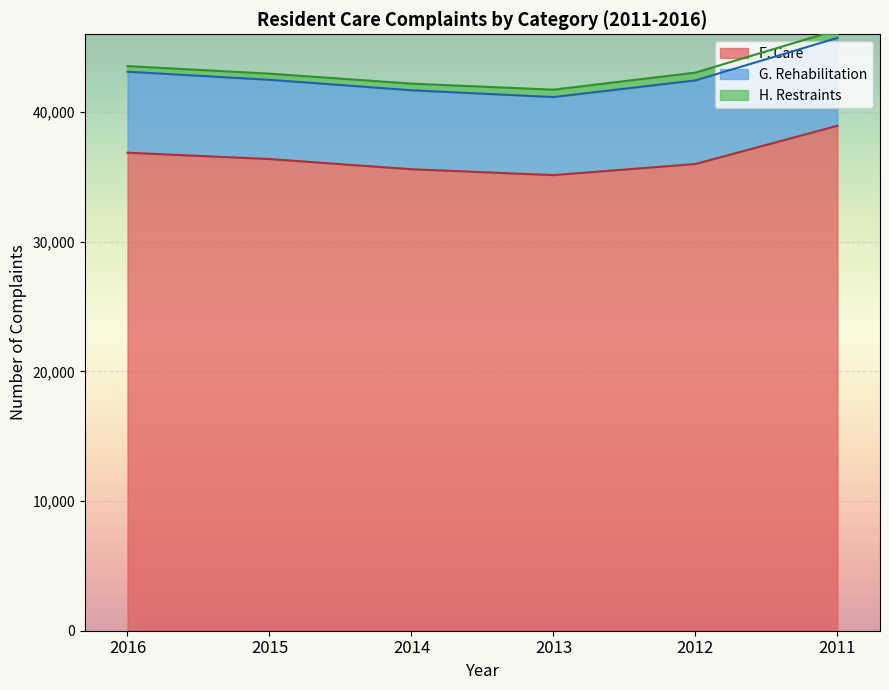

Rank the series at 2013 from highest to lowest value.

F. Care, G. Rehabilitation, H. Restraints